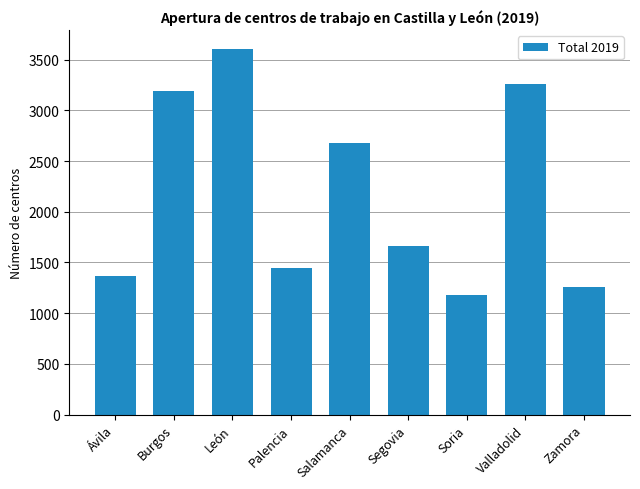

Which category has the lowest value across all series?

Soria